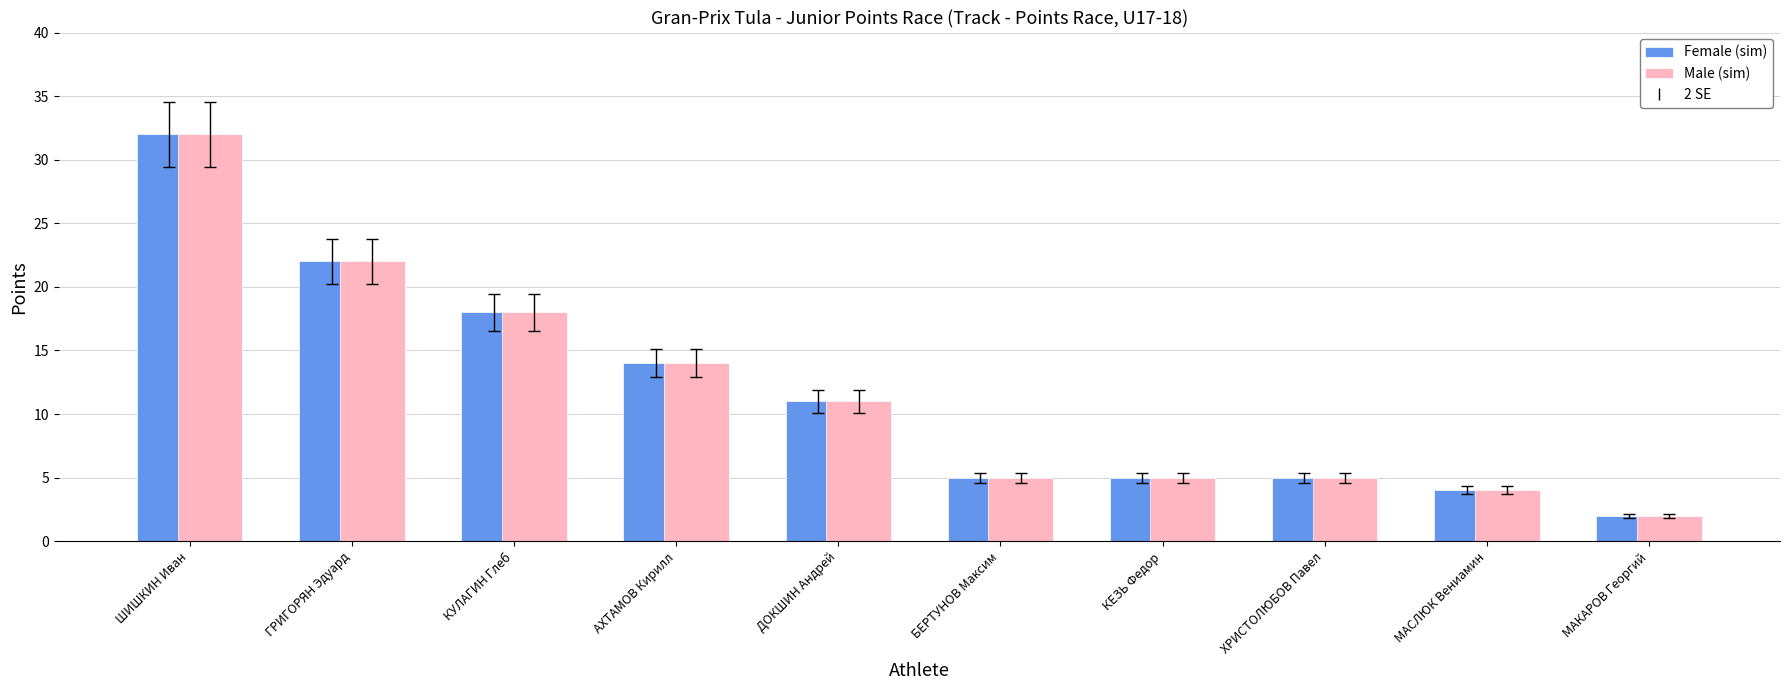

What is the total value across all series at ХРИСТОЛЮБОВ Павел?

10